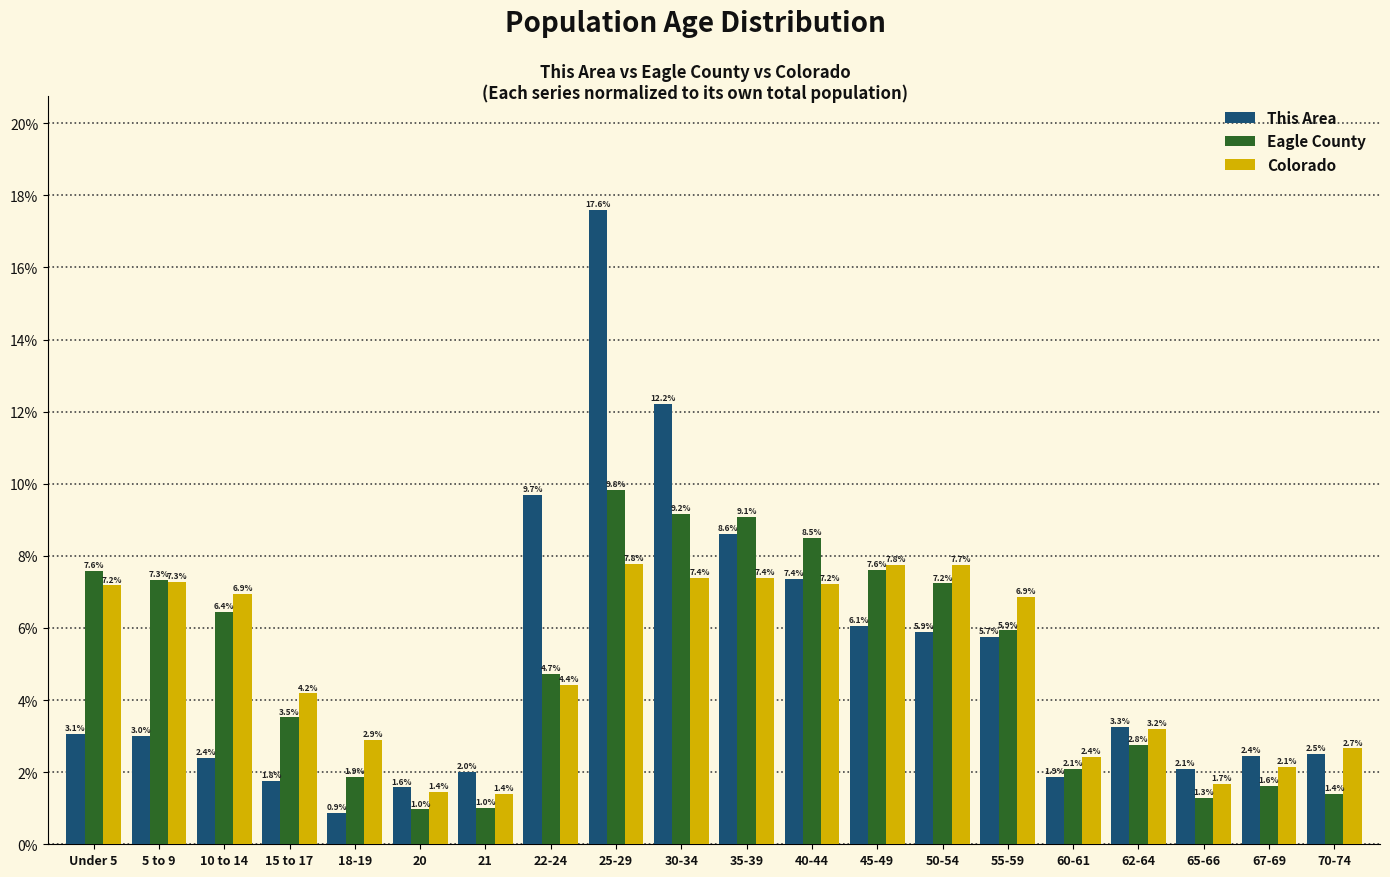

Reading left to right, what are all the values shown in this chart?

This Area: Under 5=3.1	5 to 9=3.0	10 to 14=2.4	15 to 17=1.8	18-19=0.9	20=1.6	21=2.0	22-24=9.7	25-29=17.6	30-34=12.2	35-39=8.6	40-44=7.4	45-49=6.1	50-54=5.9	55-59=5.7	60-61=1.9	62-64=3.3	65-66=2.1	67-69=2.4	70-74=2.5
Eagle County: Under 5=7.6	5 to 9=7.3	10 to 14=6.4	15 to 17=3.5	18-19=1.9	20=1.0	21=1.0	22-24=4.7	25-29=9.8	30-34=9.2	35-39=9.1	40-44=8.5	45-49=7.6	50-54=7.2	55-59=5.9	60-61=2.1	62-64=2.8	65-66=1.3	67-69=1.6	70-74=1.4
Colorado: Under 5=7.2	5 to 9=7.3	10 to 14=6.9	15 to 17=4.2	18-19=2.9	20=1.4	21=1.4	22-24=4.4	25-29=7.8	30-34=7.4	35-39=7.4	40-44=7.2	45-49=7.8	50-54=7.7	55-59=6.9	60-61=2.4	62-64=3.2	65-66=1.7	67-69=2.1	70-74=2.7